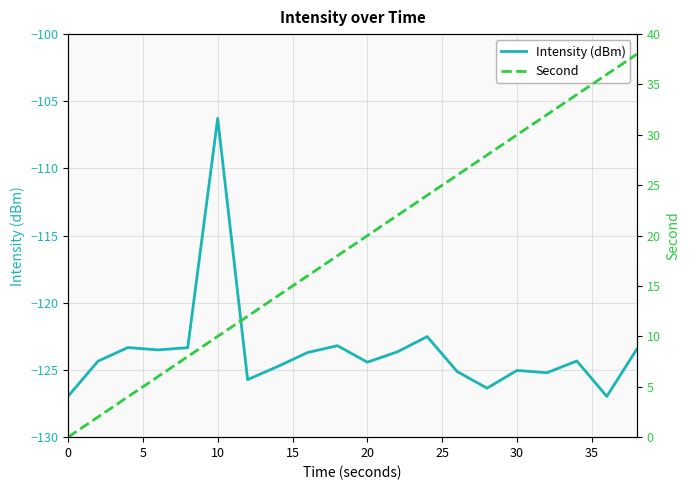

How many categories are shown in the chart?

20